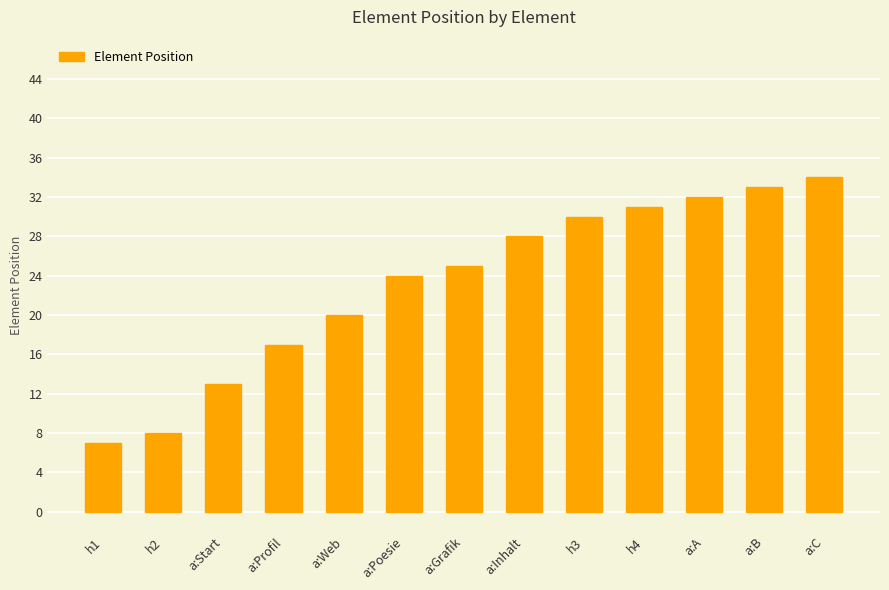

List the labels in order of value, smallest first.

h1, h2, a:Start, a:Profil, a:Web, a:Poesie, a:Grafik, a:Inhalt, h3, h4, a:A, a:B, a:C